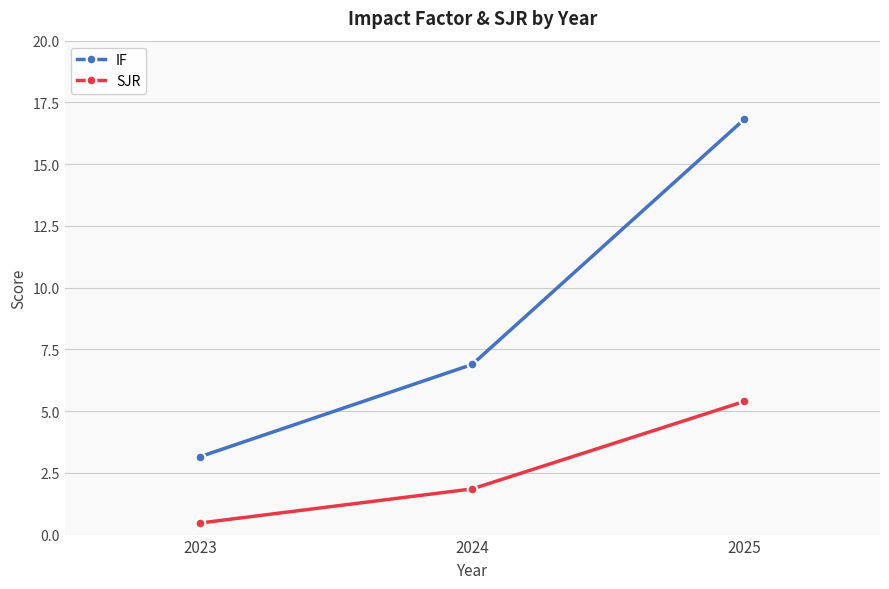

Rank the categories by SJR value from lowest to highest.

2023, 2024, 2025